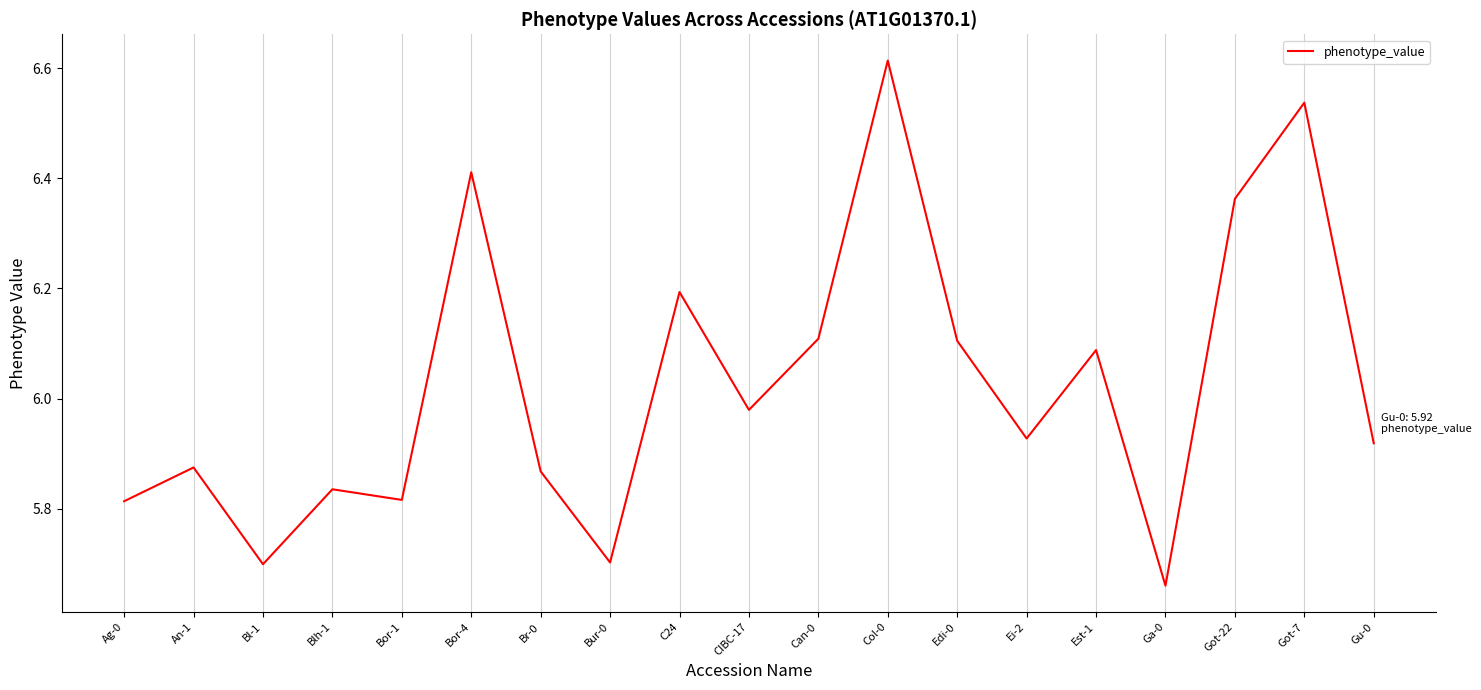

Is it true that the value at CIBC-17 is 2.6?

False